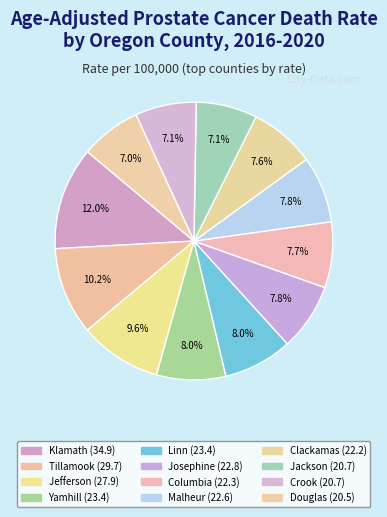

Is there a majority slice in this chart?

No